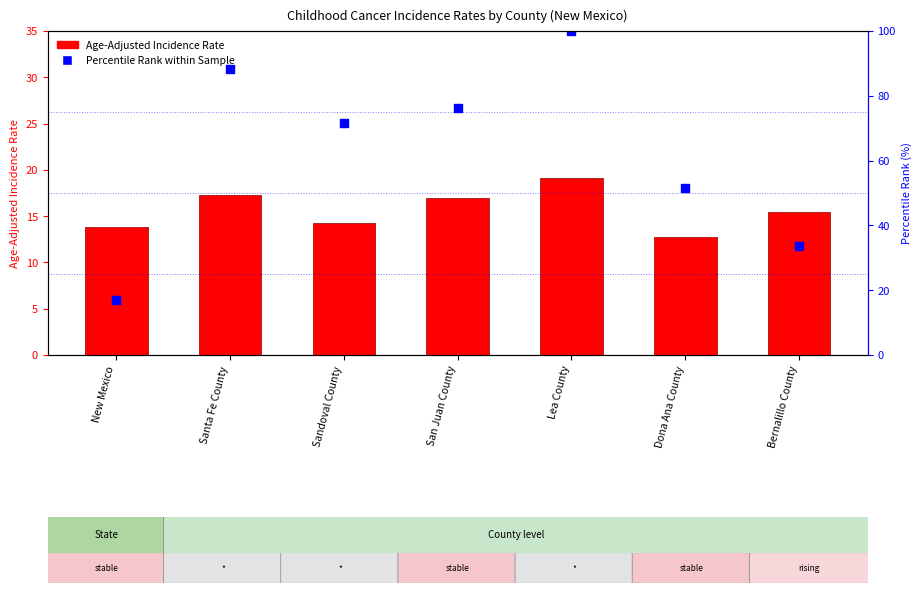

Which series contains the highest Y value?

Percentile Rank within Sample